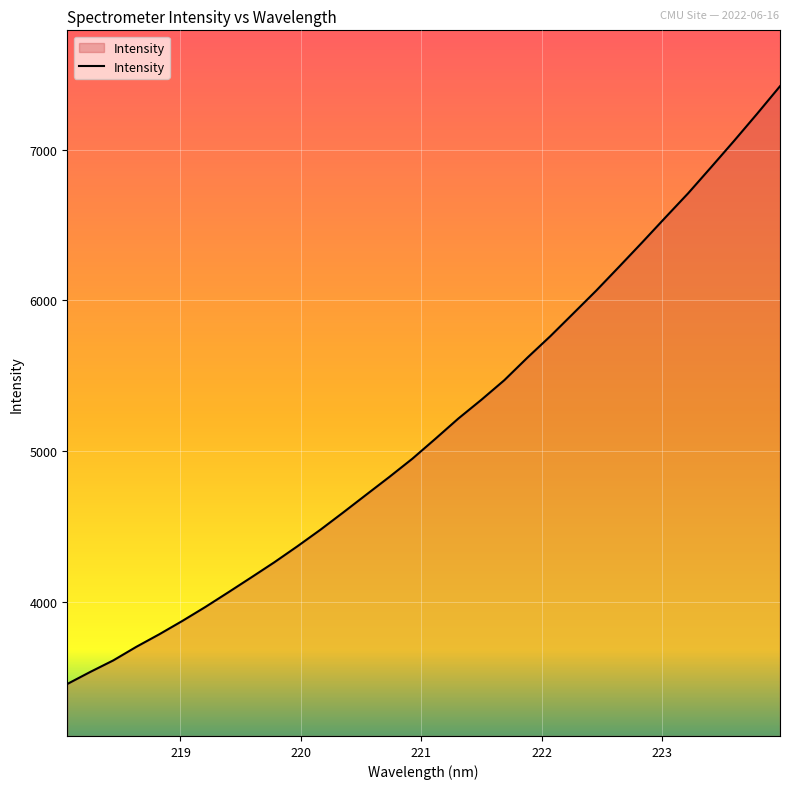

What is the difference between the maximum and minimum values?

3969.8